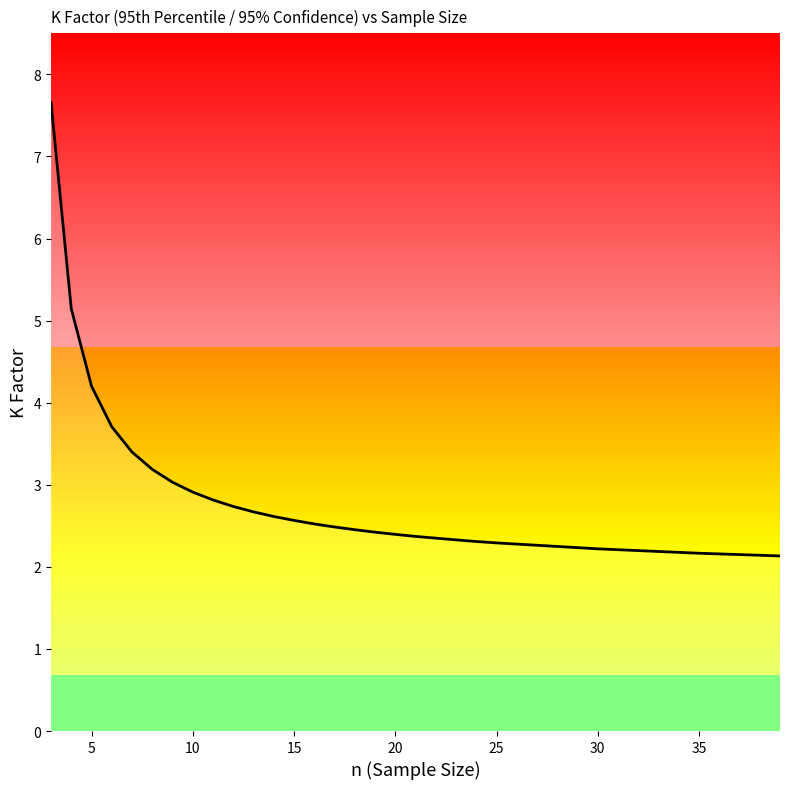

Does the chart have visible grid lines?

No